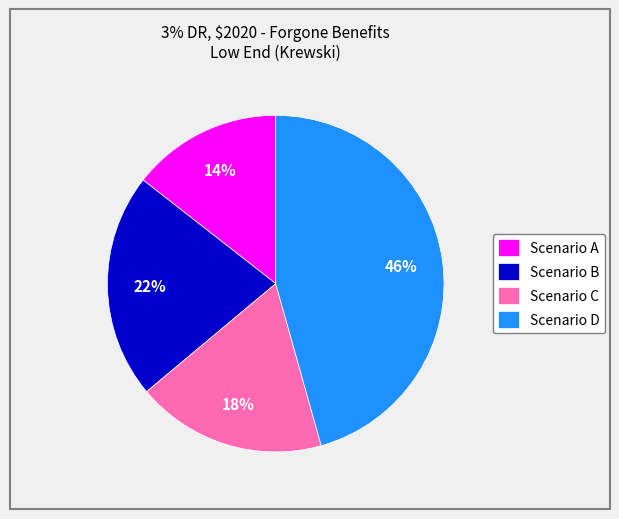

To the nearest percent, what is the average slice percentage?

25%